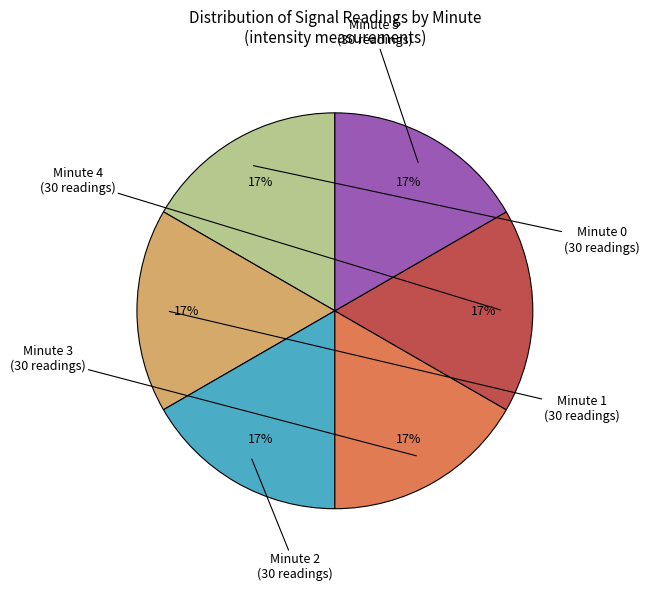

To the nearest percent, what is the average slice percentage?

17%